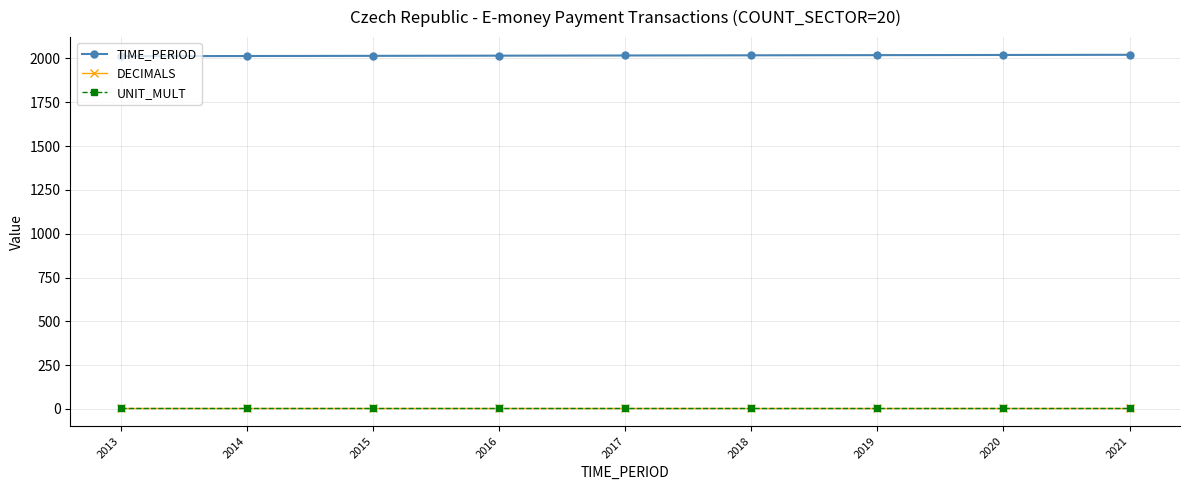

Which series has the largest total across all categories?

TIME_PERIOD